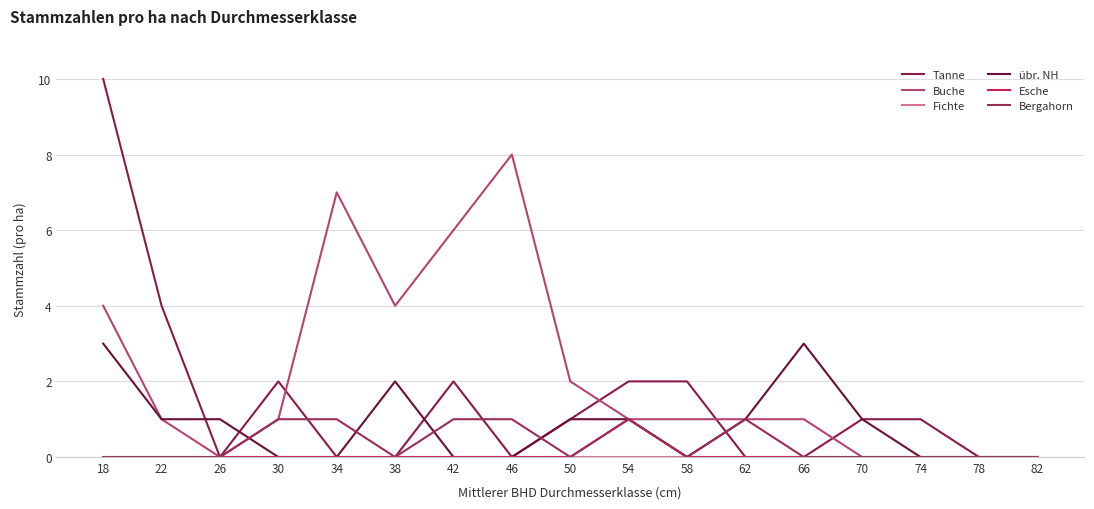

Is this an area chart (filled region under the line)?

No